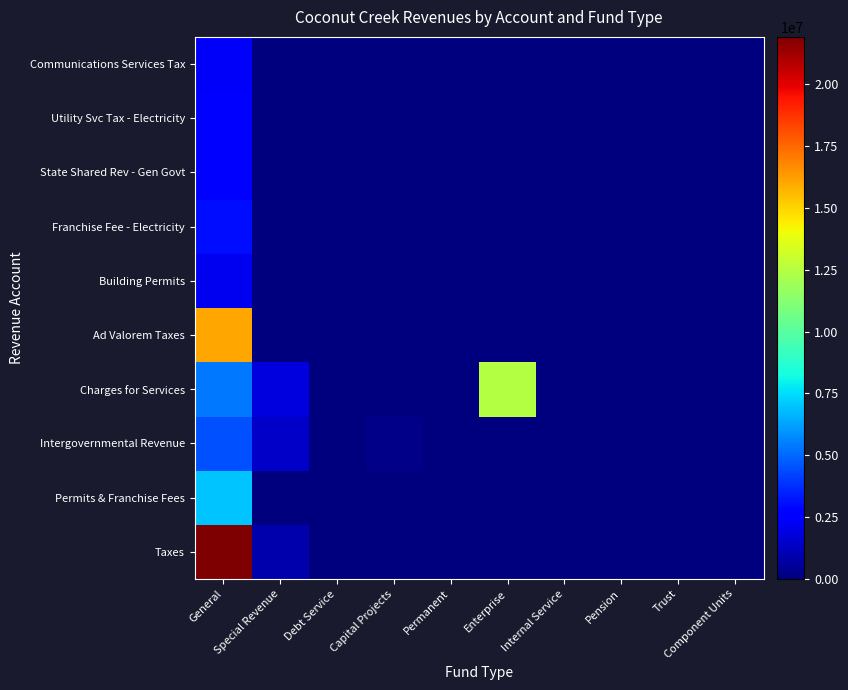

Rank the series by their maximum value, from lowest to highest.

Building Permits, Communications Services Tax, Utility Svc Tax - Electricity, State Shared Rev - Gen Govt, Franchise Fee - Electricity, Intergovernmental Revenue, Permits & Franchise Fees, Charges for Services, Ad Valorem Taxes, Taxes